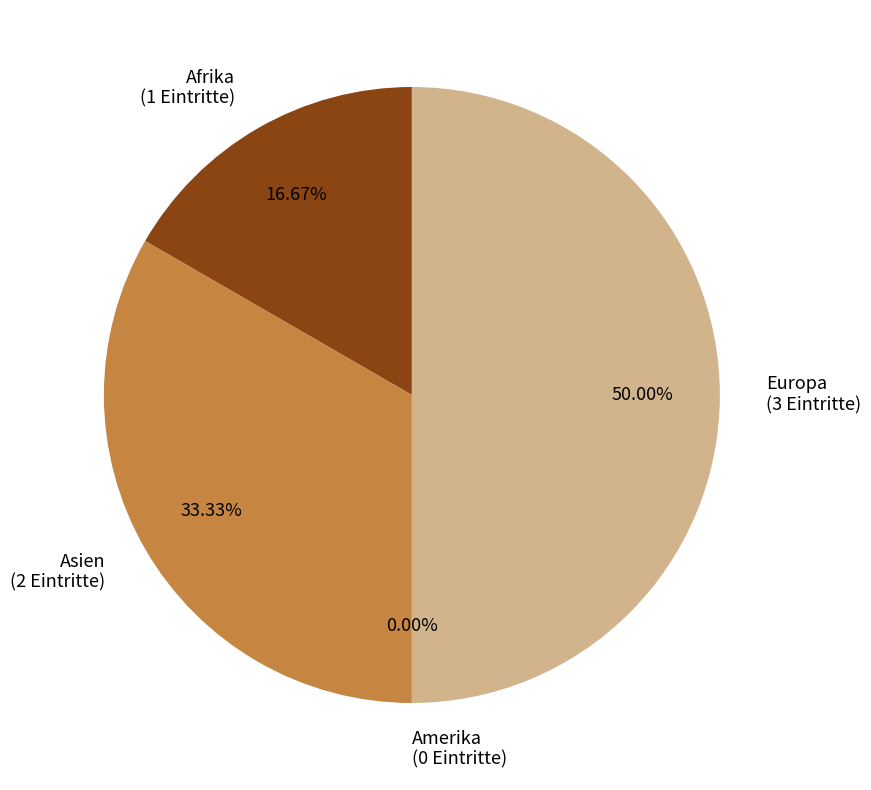

Rank the categories by value from highest to lowest.

Europa, Asien, Afrika, Amerika